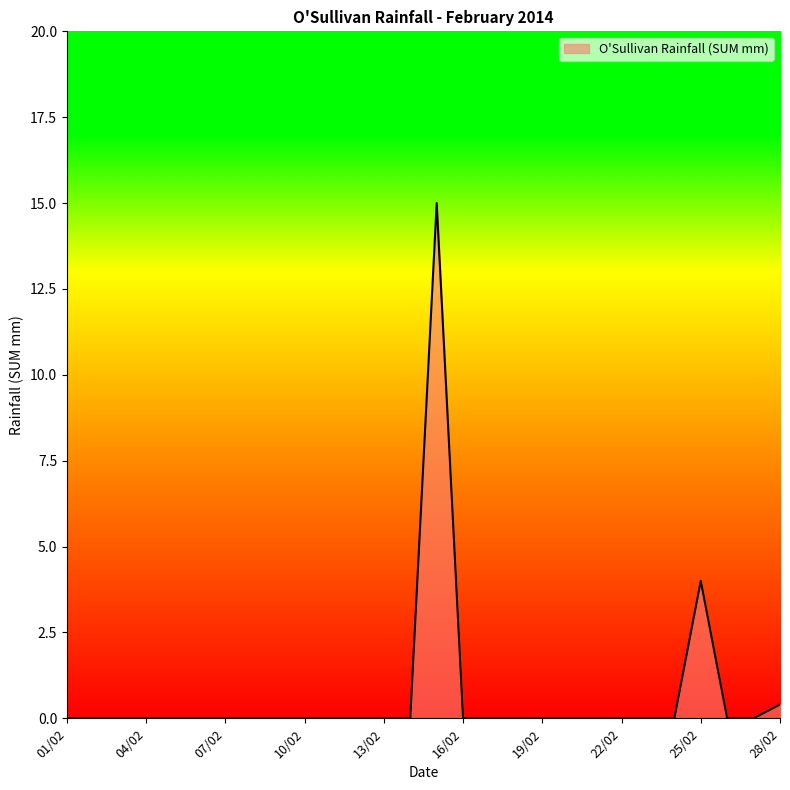

What is the difference between the maximum and minimum values?

15.0